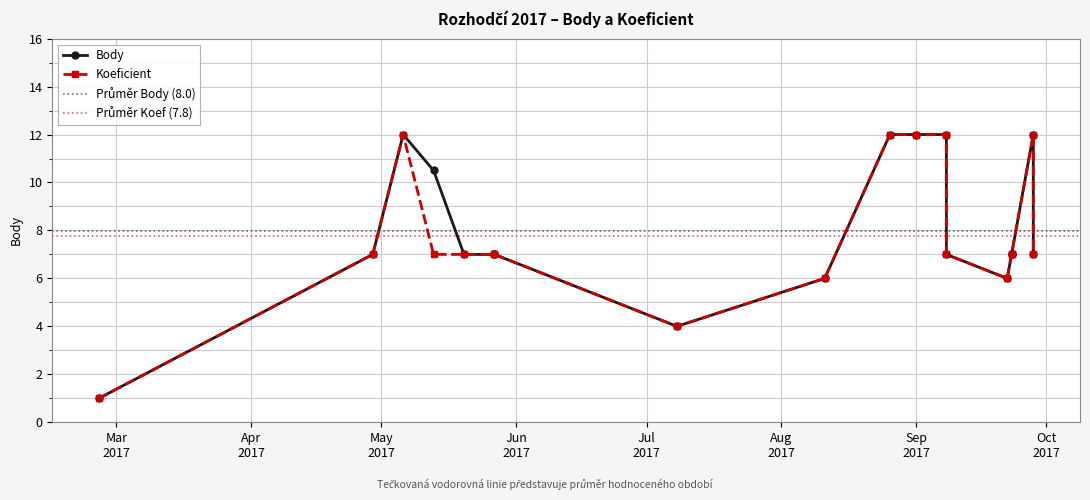

List the series in order of their overall mean, highest first.

Body, Koeficient